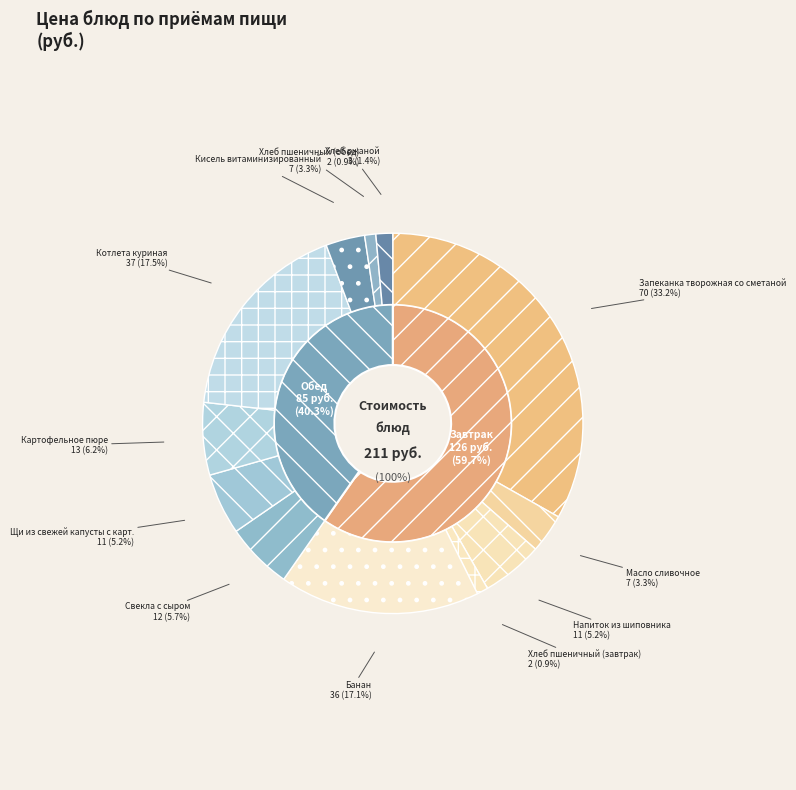

To the nearest percent, what is the average slice percentage?

8%